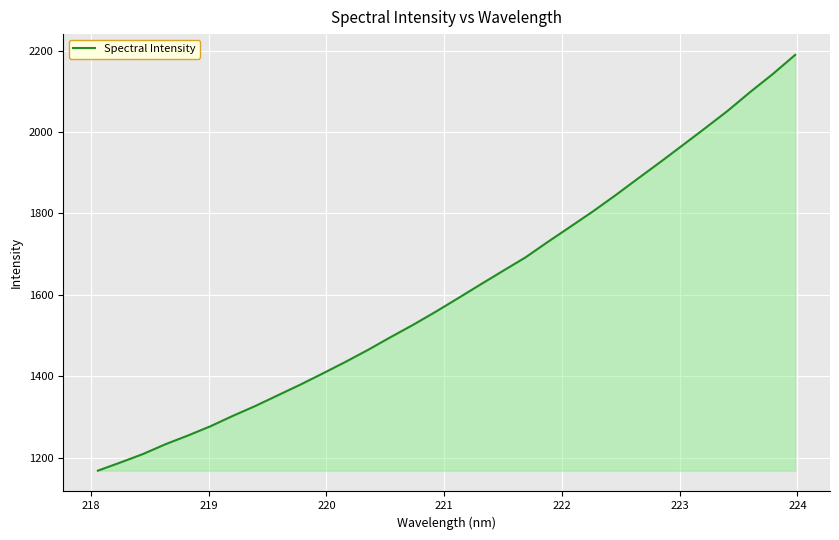

What is the difference between the maximum and minimum values?

1021.6